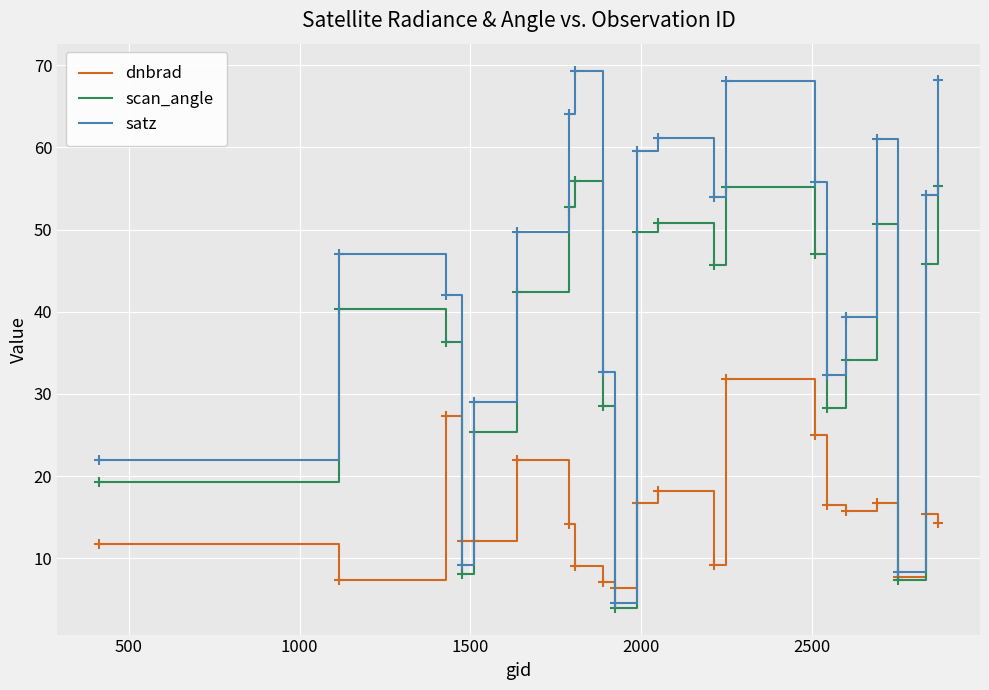

Which series has the largest total across all categories?

satz